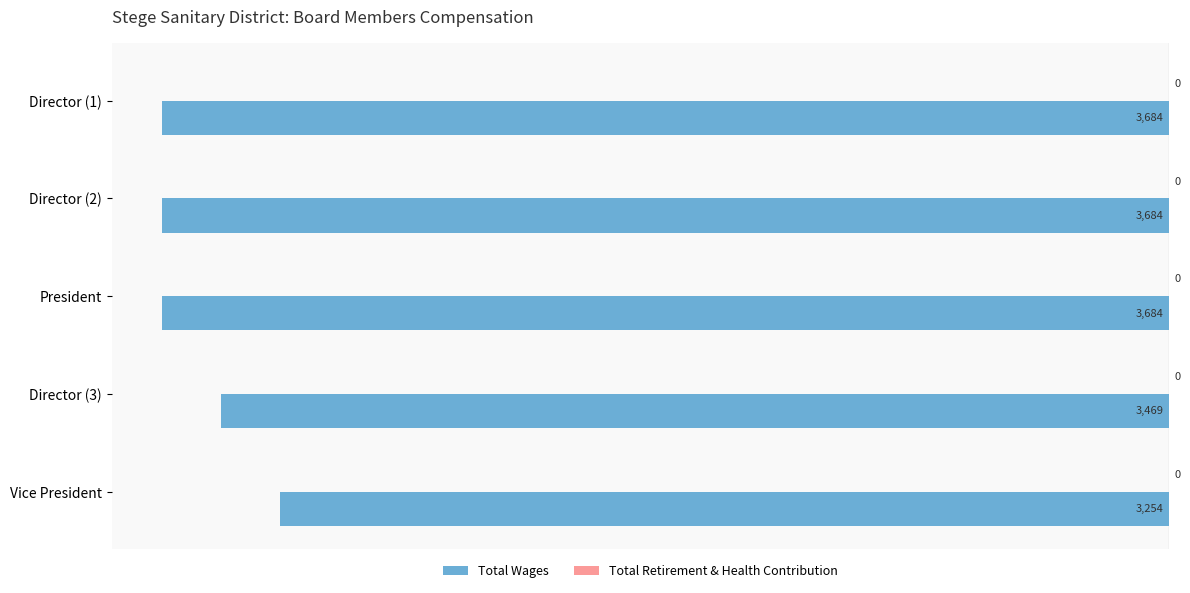

How many bars are there in total?

5